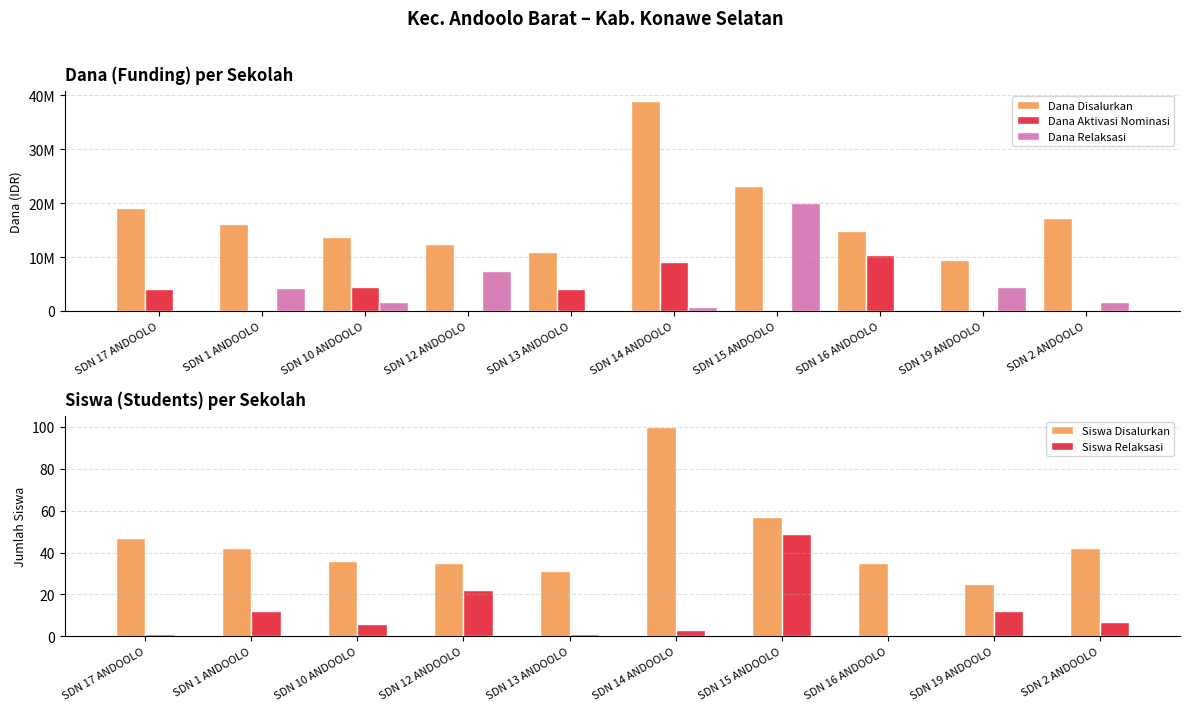

Which series has the widest spread of values?

Dana Disalurkan